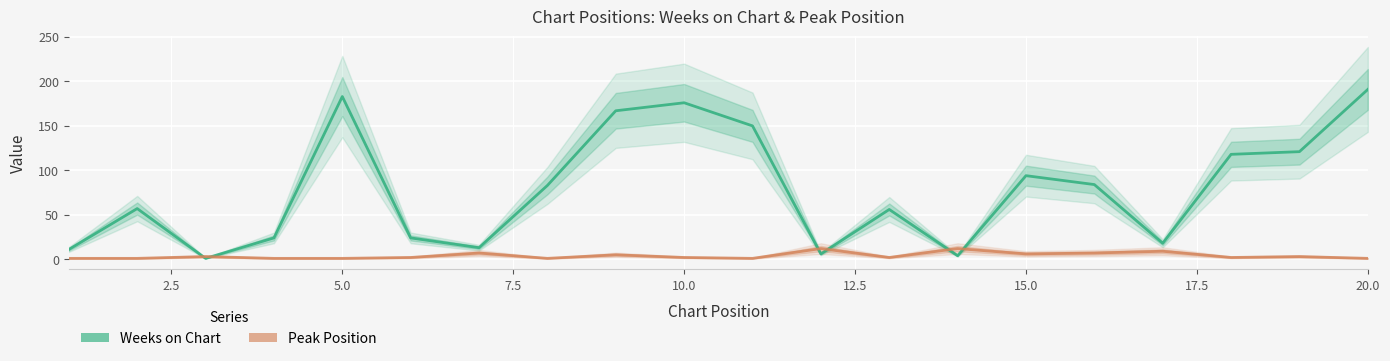

How many lines are shown in the chart?

2